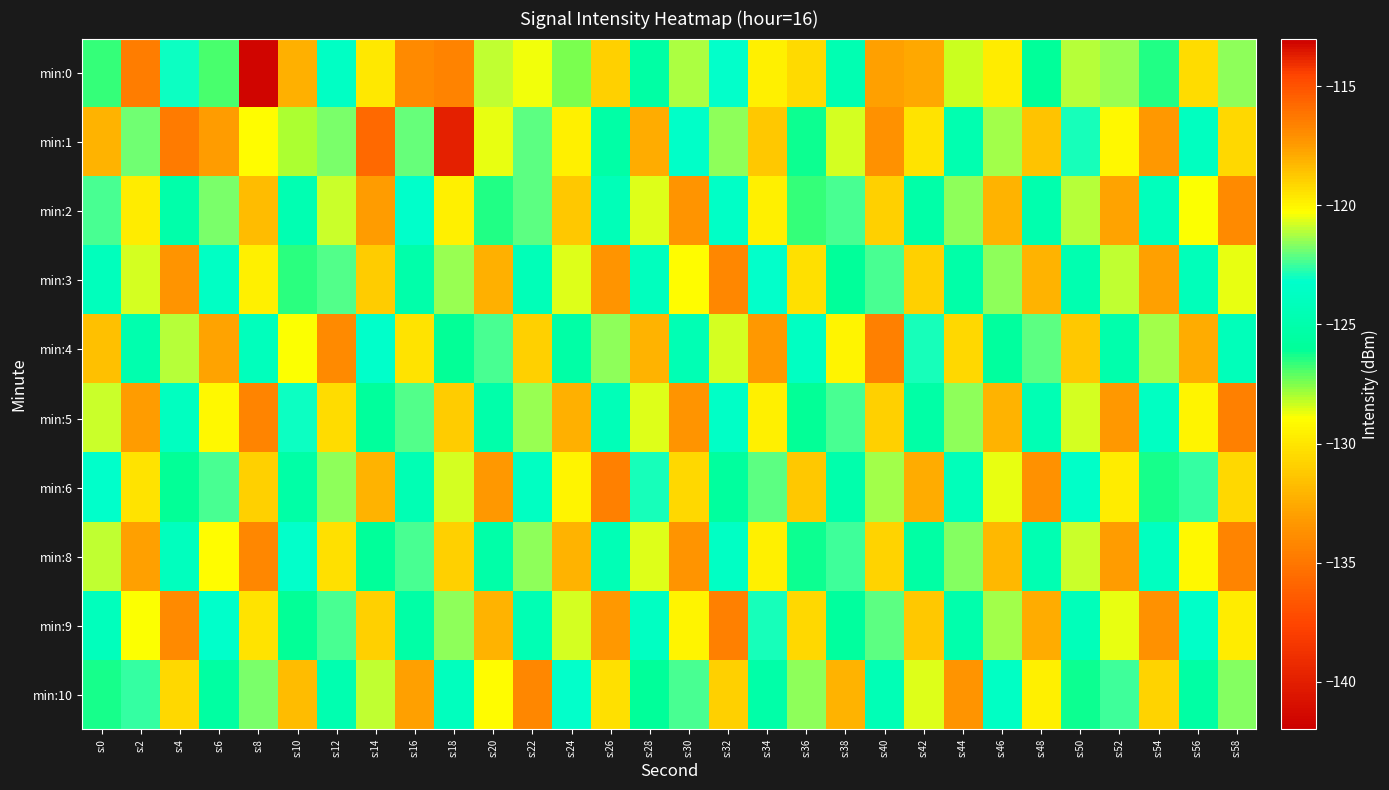

Which series has the largest range (max minus min)?

min:0